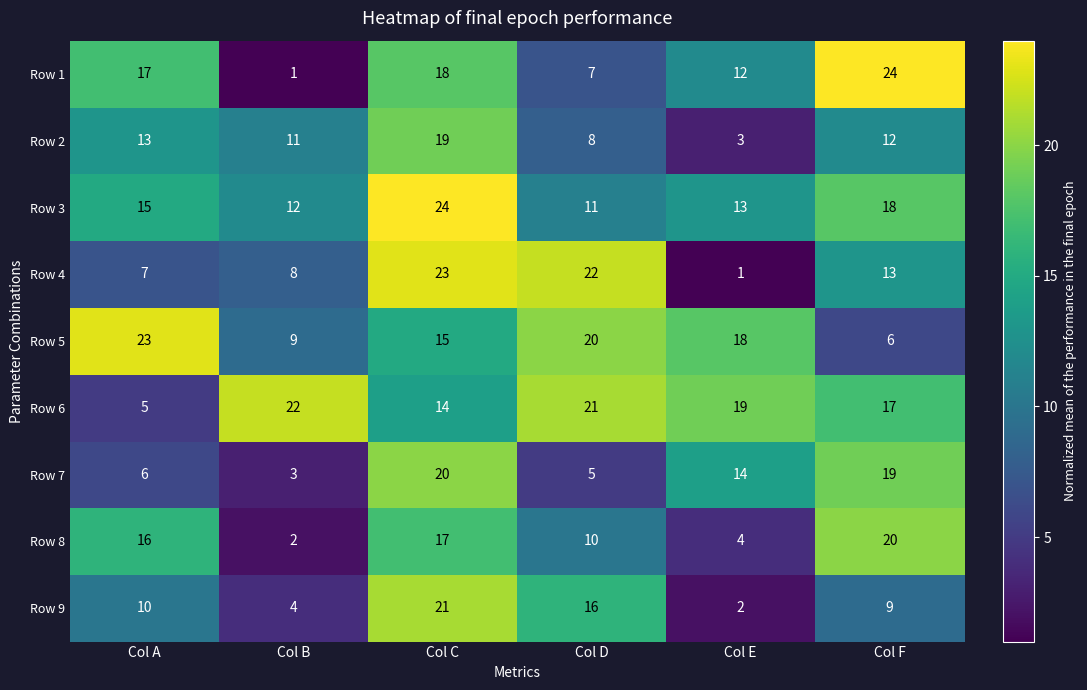

What is the difference between the highest and lowest values at Col C?

10